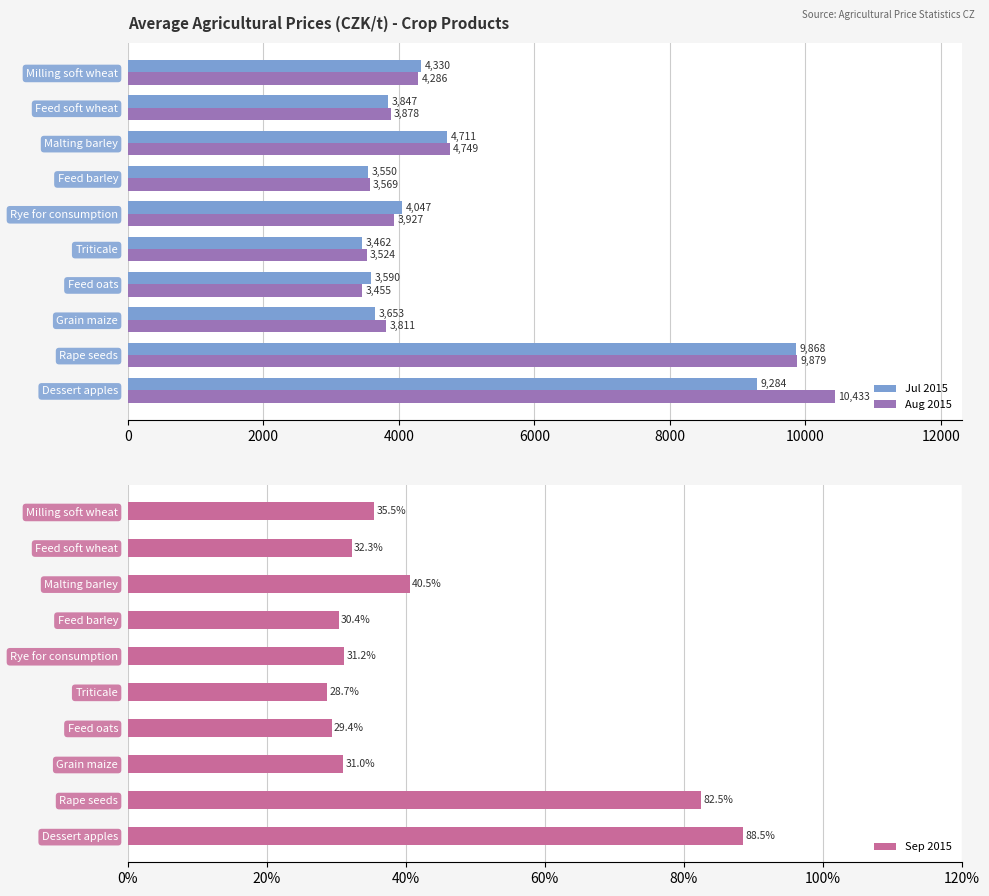

What are all the series names shown in the legend?

Jul 2015, Aug 2015, Sep 2015